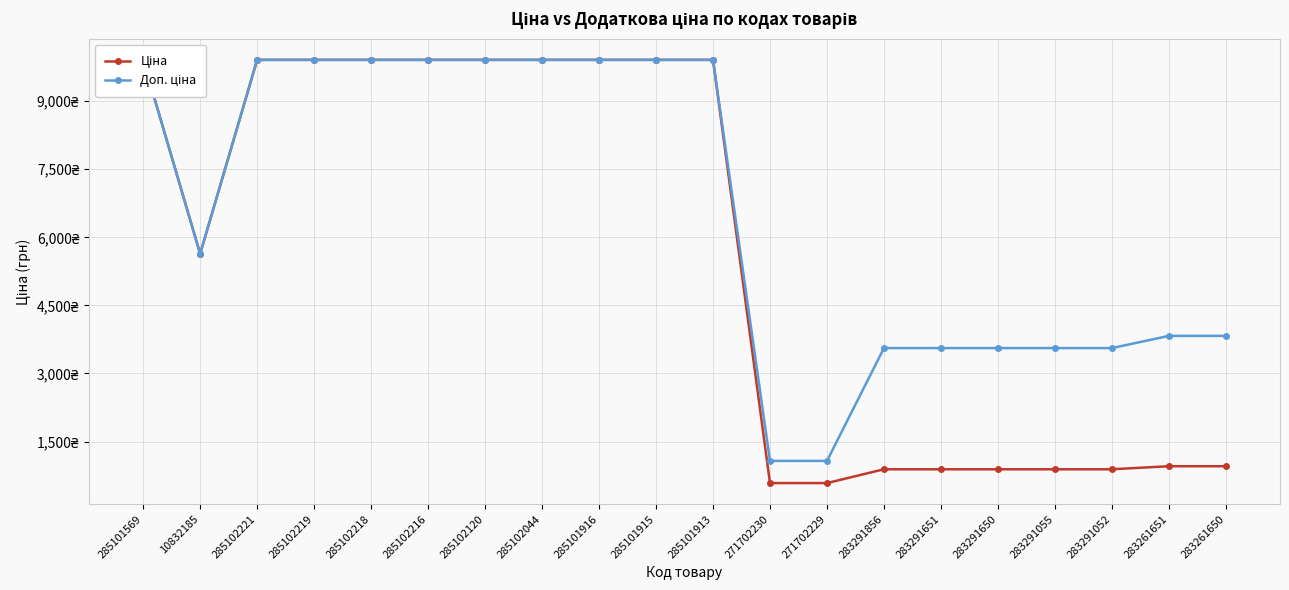

At which label does Ціна reach its minimum?

271702230